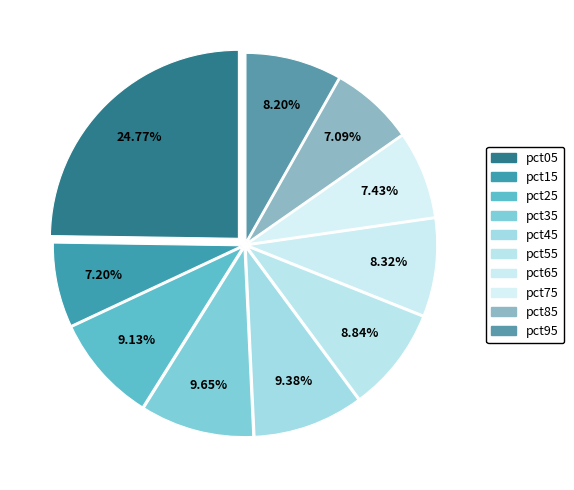

What percentage is the pct85 slice, to the nearest percent?

7%